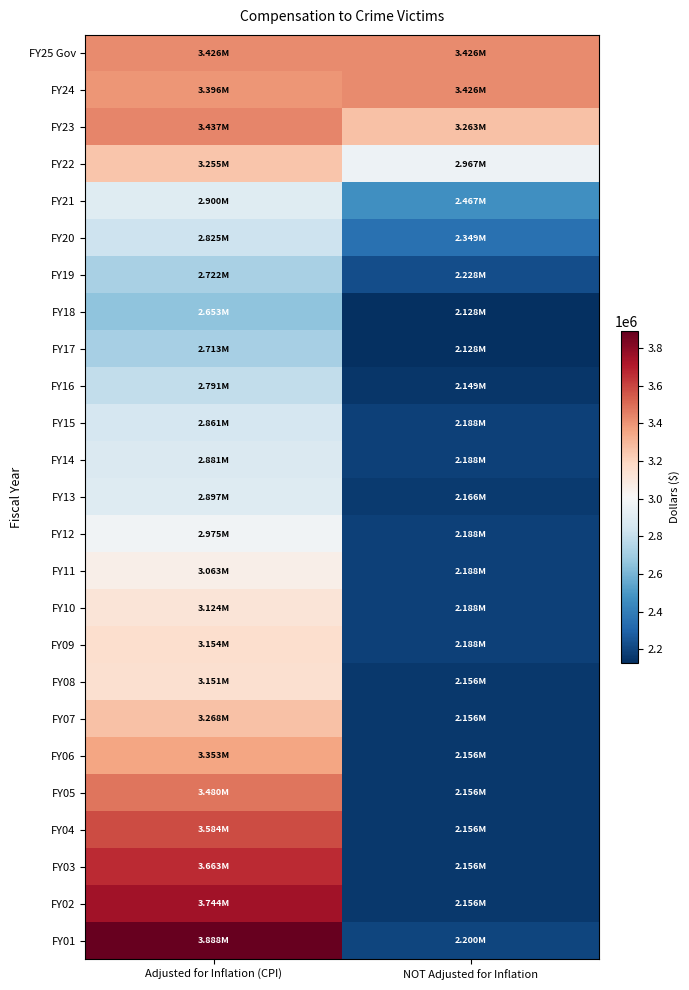

Reading left to right, what are all the values shown in this chart?

FY25 Gov: Adjusted for Inflation (CPI)=3426323	NOT Adjusted for Inflation=3426323
FY24: Adjusted for Inflation (CPI)=3396299	NOT Adjusted for Inflation=3426323
FY23: Adjusted for Inflation (CPI)=3436732	NOT Adjusted for Inflation=3263165
FY22: Adjusted for Inflation (CPI)=3254739	NOT Adjusted for Inflation=2966514
FY21: Adjusted for Inflation (CPI)=2900018	NOT Adjusted for Inflation=2466514
FY20: Adjusted for Inflation (CPI)=2825142	NOT Adjusted for Inflation=2349061
FY19: Adjusted for Inflation (CPI)=2721501	NOT Adjusted for Inflation=2227677
FY18: Adjusted for Inflation (CPI)=2653221	NOT Adjusted for Inflation=2127677
FY17: Adjusted for Inflation (CPI)=2712698	NOT Adjusted for Inflation=2127677
FY16: Adjusted for Inflation (CPI)=2791077	NOT Adjusted for Inflation=2149169
FY15: Adjusted for Inflation (CPI)=2860830	NOT Adjusted for Inflation=2188340
FY14: Adjusted for Inflation (CPI)=2881300	NOT Adjusted for Inflation=2188340
FY13: Adjusted for Inflation (CPI)=2896870	NOT Adjusted for Inflation=2166457
FY12: Adjusted for Inflation (CPI)=2975448	NOT Adjusted for Inflation=2188340
FY11: Adjusted for Inflation (CPI)=3062832	NOT Adjusted for Inflation=2188340
FY10: Adjusted for Inflation (CPI)=3123591	NOT Adjusted for Inflation=2188340
FY09: Adjusted for Inflation (CPI)=3154336	NOT Adjusted for Inflation=2188340
FY08: Adjusted for Inflation (CPI)=3151243	NOT Adjusted for Inflation=2156000
FY07: Adjusted for Inflation (CPI)=3268145	NOT Adjusted for Inflation=2156000
FY06: Adjusted for Inflation (CPI)=3353081	NOT Adjusted for Inflation=2156000
FY05: Adjusted for Inflation (CPI)=3479748	NOT Adjusted for Inflation=2156000
FY04: Adjusted for Inflation (CPI)=3584298	NOT Adjusted for Inflation=2156000
FY03: Adjusted for Inflation (CPI)=3663361	NOT Adjusted for Inflation=2156000
FY02: Adjusted for Inflation (CPI)=3744065	NOT Adjusted for Inflation=2156000
FY01: Adjusted for Inflation (CPI)=3888126	NOT Adjusted for Inflation=2200000